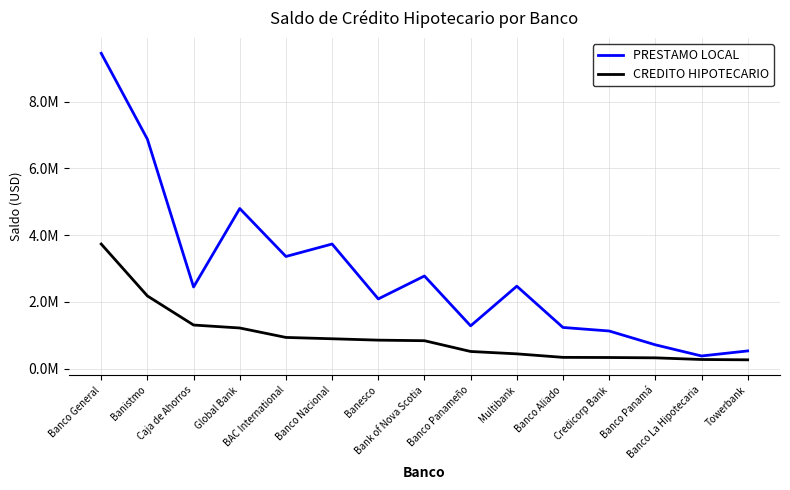

What is the difference between the second highest and second lowest values in the CREDITO HIPOTECARIO series?

1904241.8